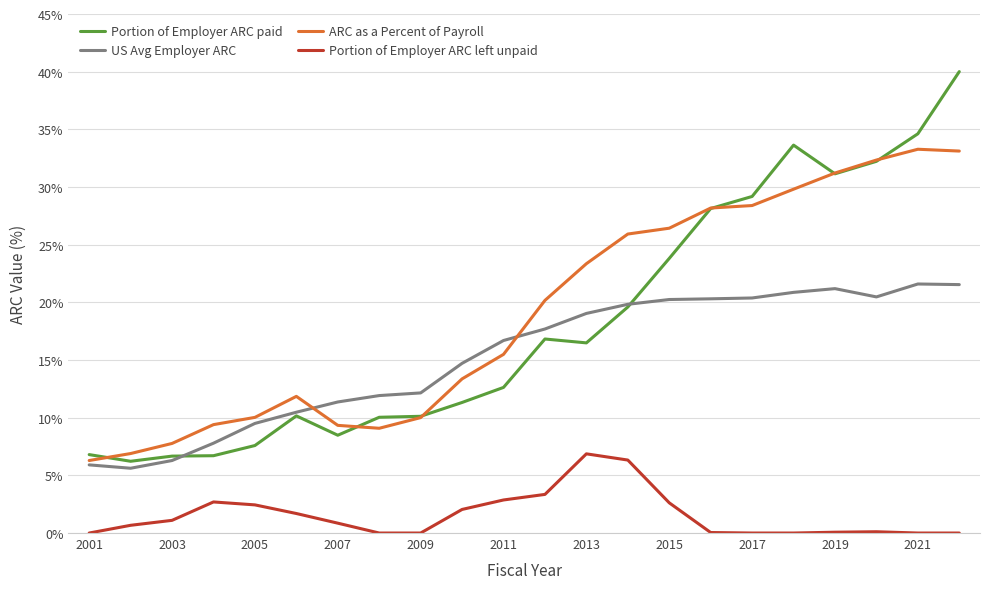

True or false: Portion of Employer ARC left unpaid and US Avg Employer ARC cross at least once.

False